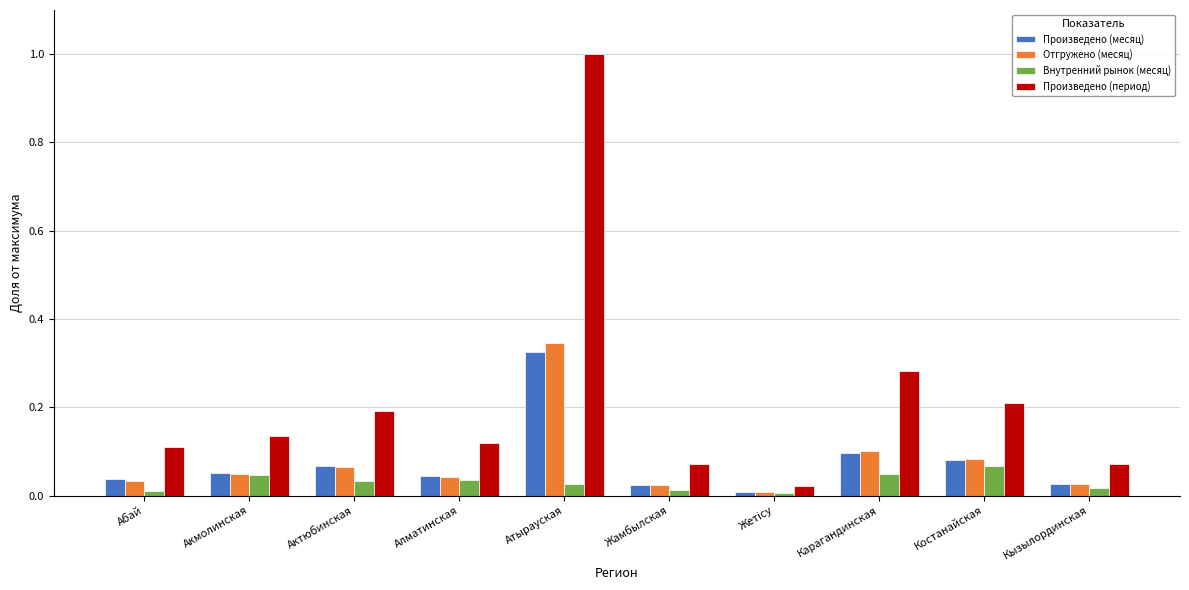

At which label does Произведено (месяц) reach its peak?

Атырауская